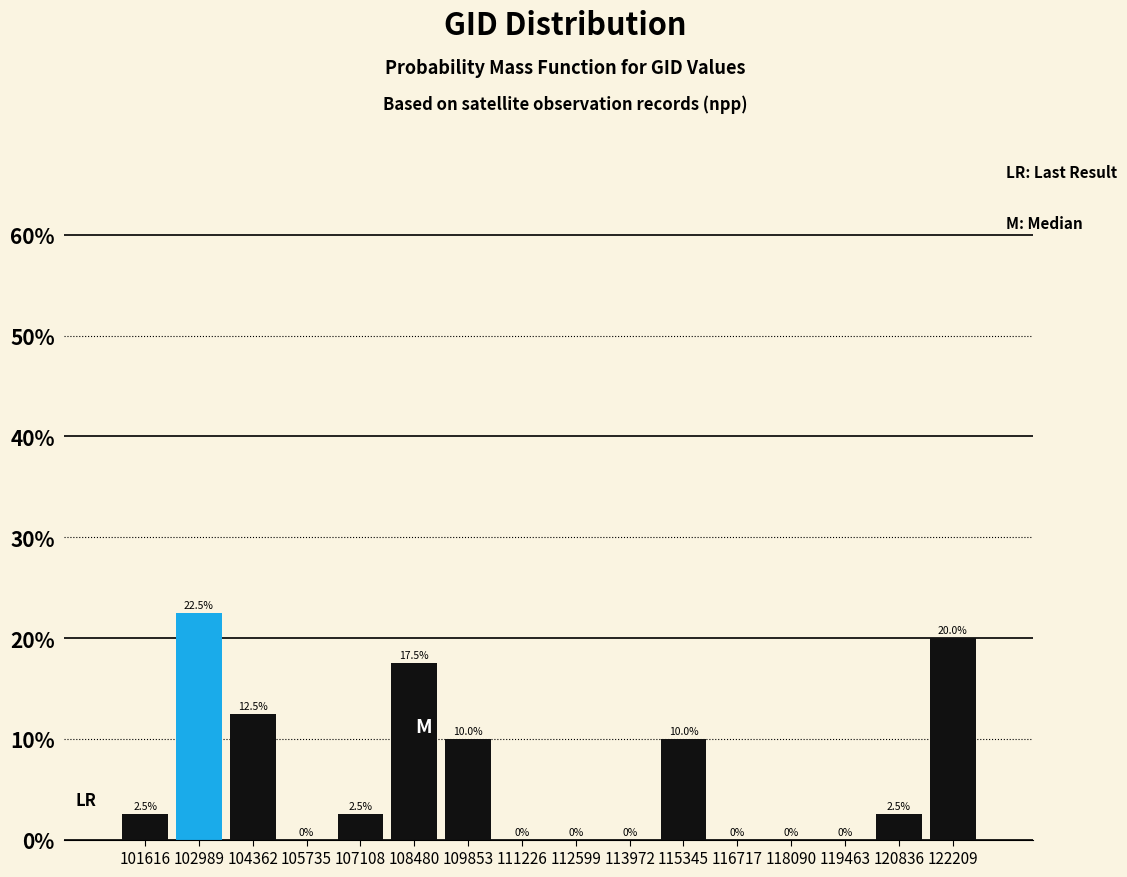

Which range on the x-axis has the tallest bar?

102400 to 103600